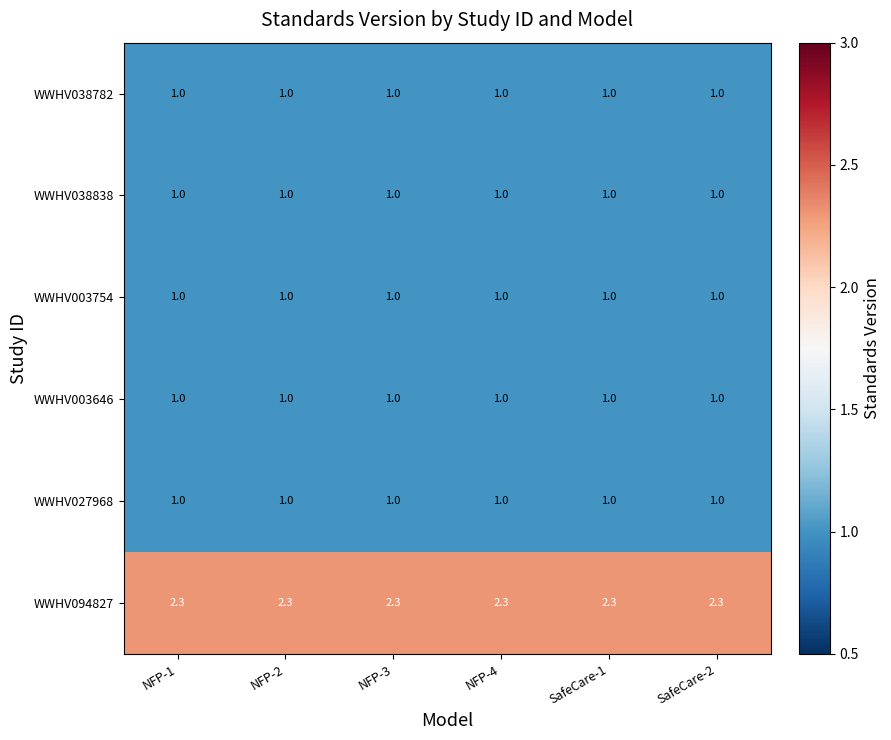

What is the maximum value shown in the chart?

2.3